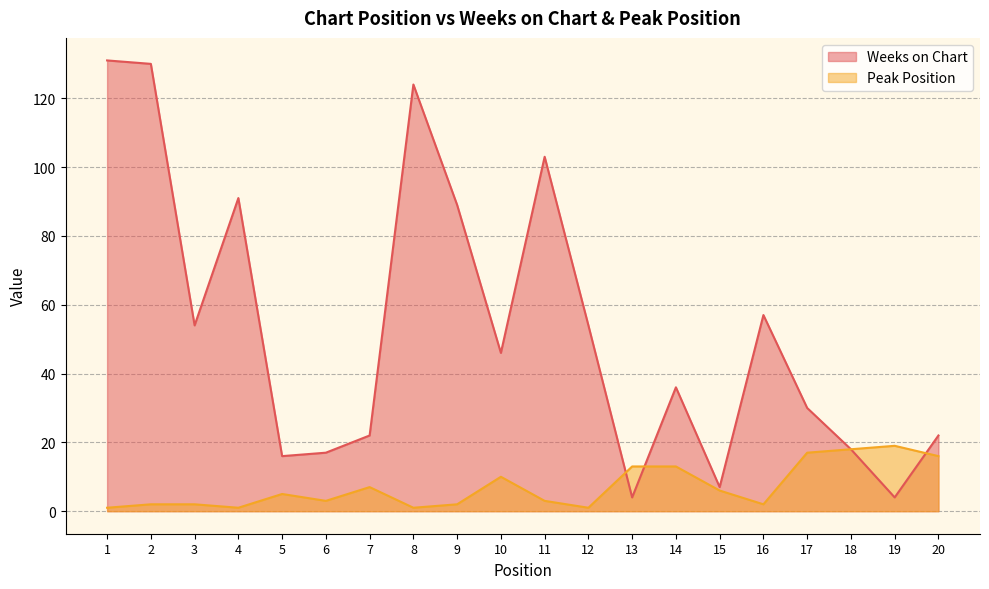

Reading left to right, transcribe all the data shown in this chart.

Weeks on Chart: 131	130	54	91	16	17	22	124	89	46	103	54	4	36	7	57	30	18	4	22
Peak Position: 1	2	2	1	5	3	7	1	2	10	3	1	13	13	6	2	17	18	19	16